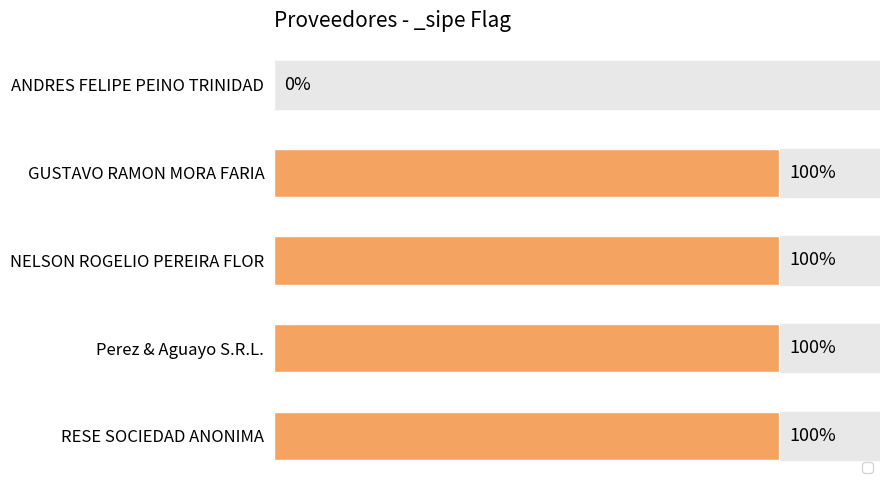

Count the values in the range 1 to 2.

4